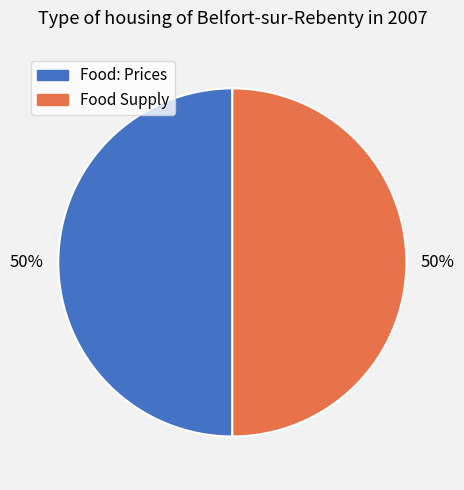

To the nearest percent, what is the combined percentage of Food: Prices and Food Supply?

100%